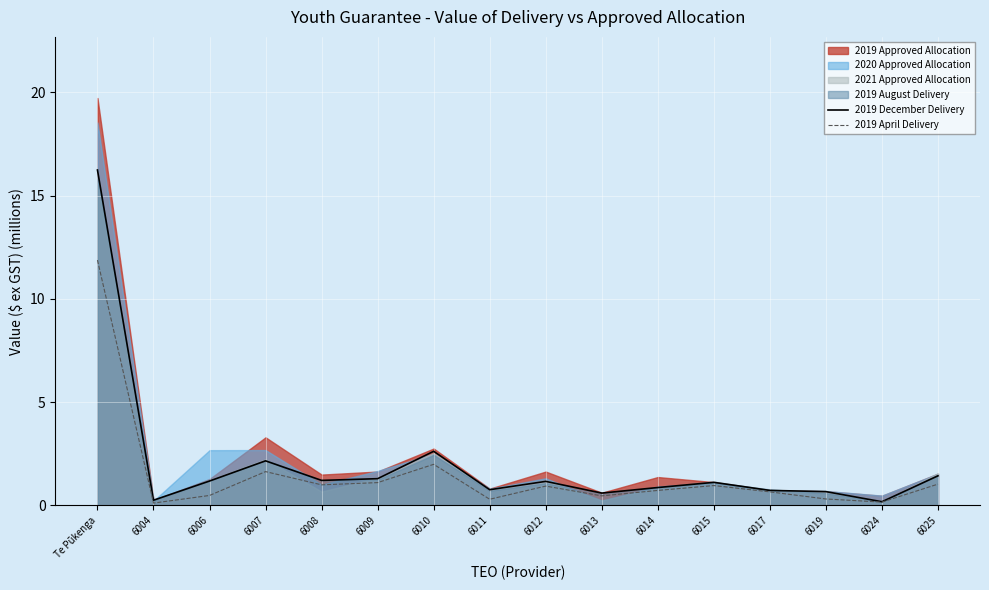

Is the value of 2019 April Delivery at 6024 greater than the value of 2019 December Delivery at 6006?

No